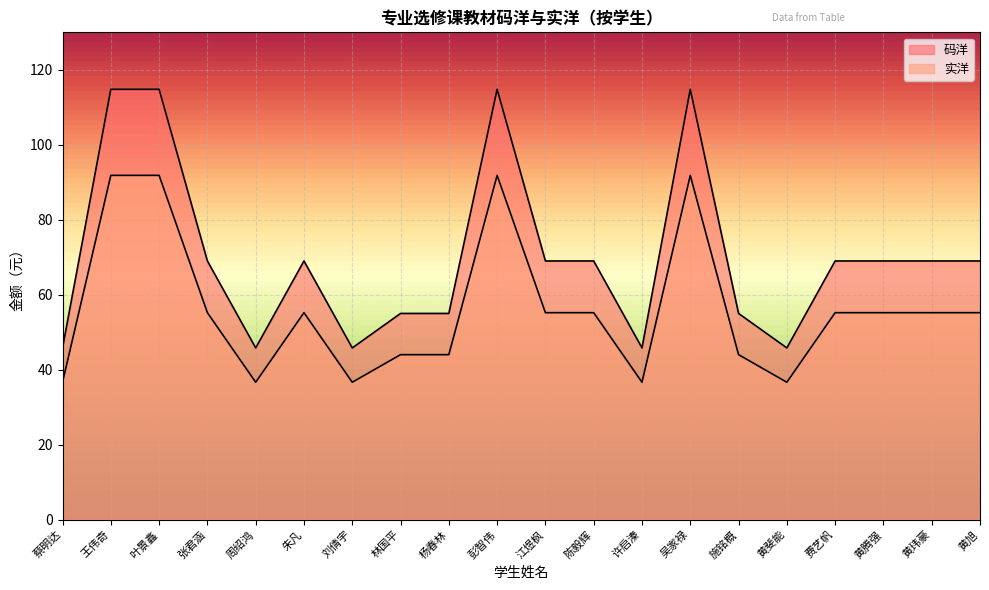

Which label corresponds to the largest value in the chart?

王伟奇